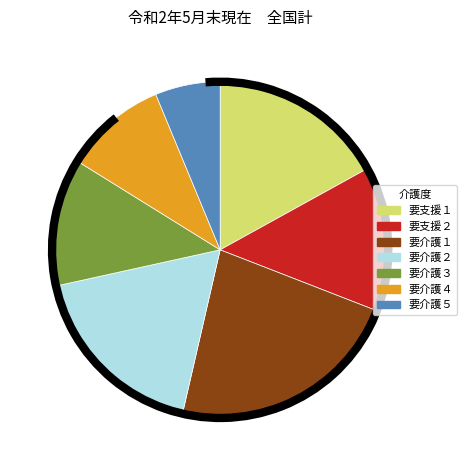

True or false: 要支援１ accounts for 17% of the total.

True